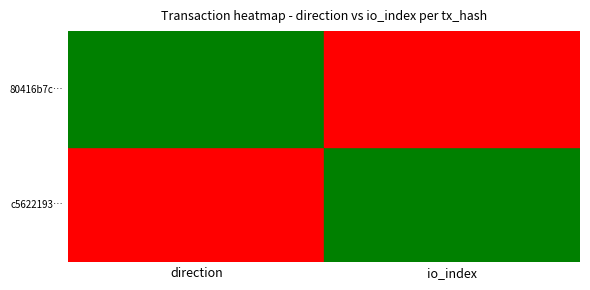

Reading left to right, extract all data points from this chart.

c56221938df9d9171f61839c276e79fe77c8f38: -1	175
80416b7cd15e11d6bd4f9e512e2382e20e217f4: 1	23